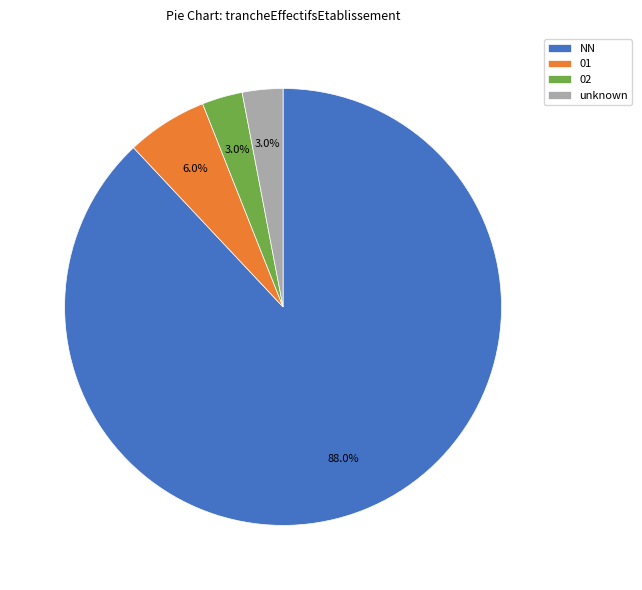

Which slice is the largest?

NN